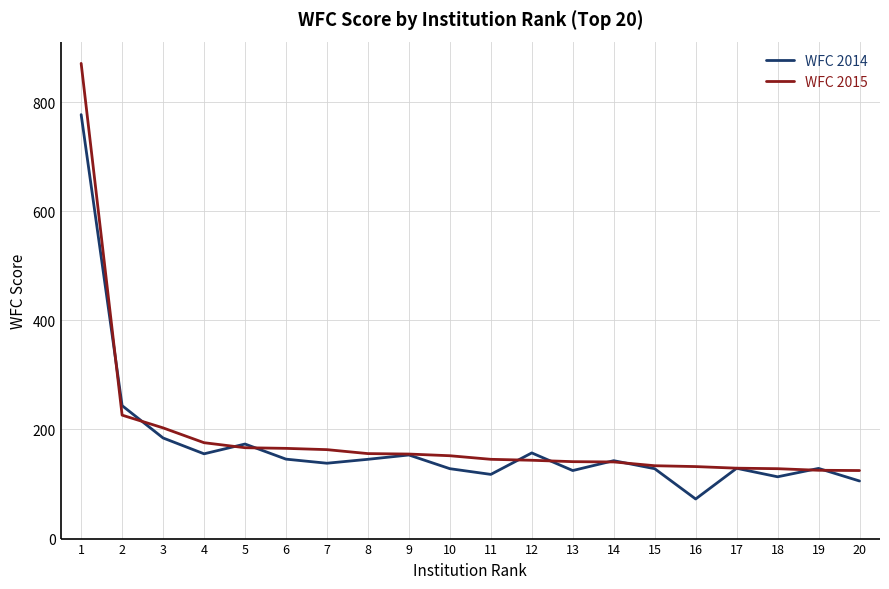

The value of WFC 2014 at 13 is 124.7. True or false?

True